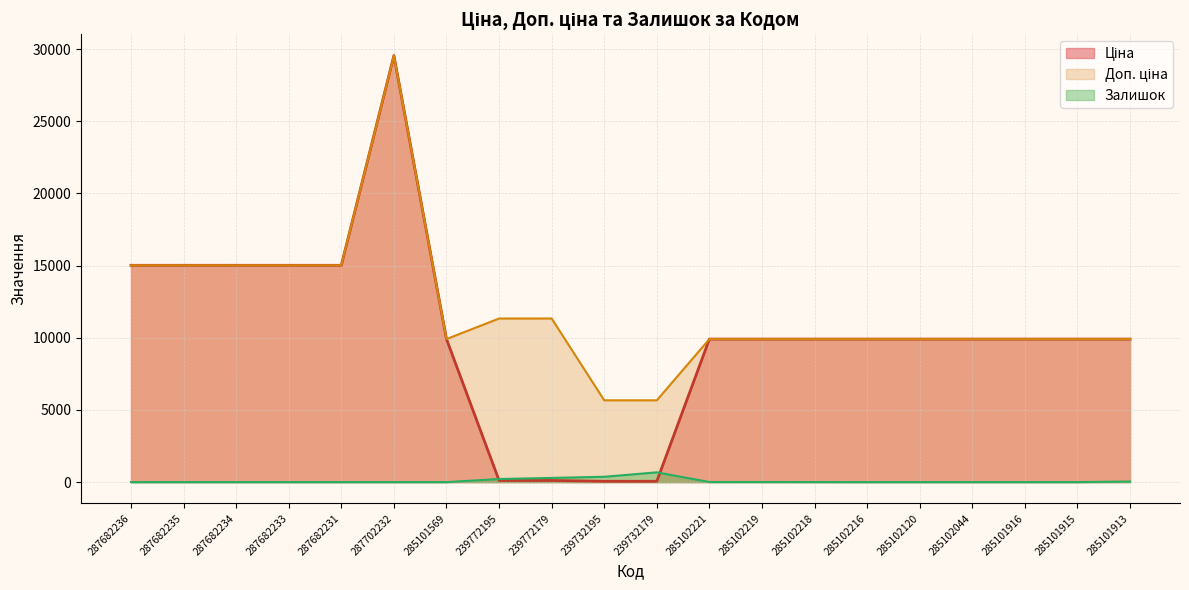

What are all the series names shown in the legend?

Ціна, Доп. ціна, Залишок